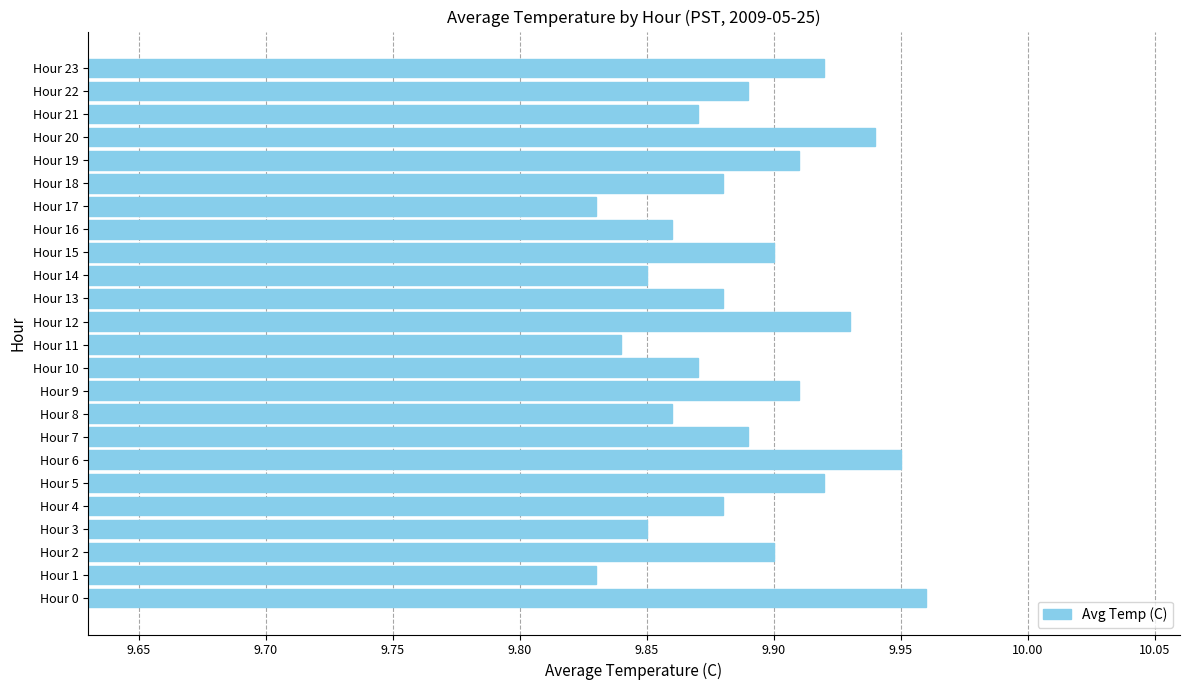

Count the number of categories in the chart.

24